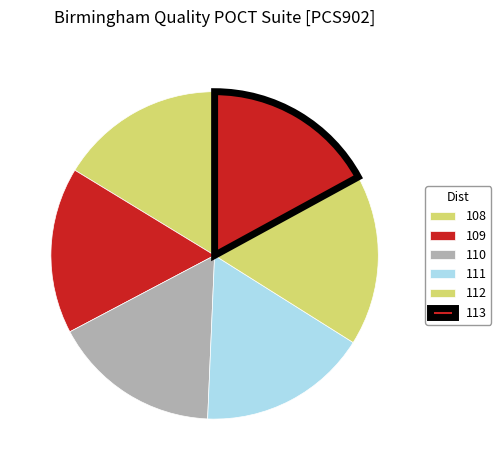

How many segments does this pie chart have?

6